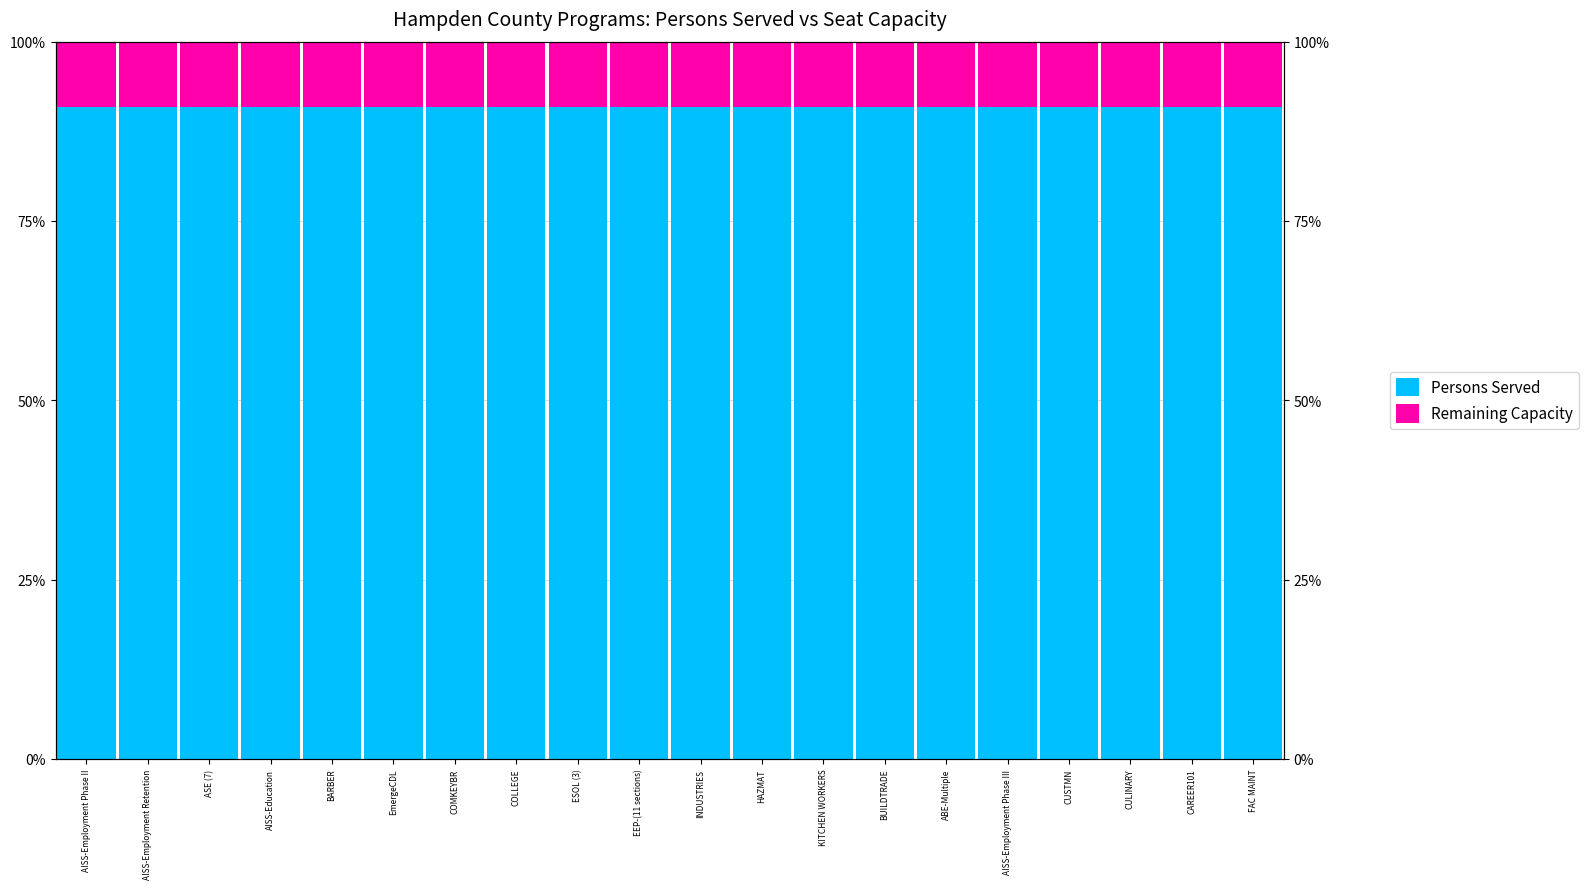

Which series changed the most between AISS-Education and ABE-Multiple?

Persons Served